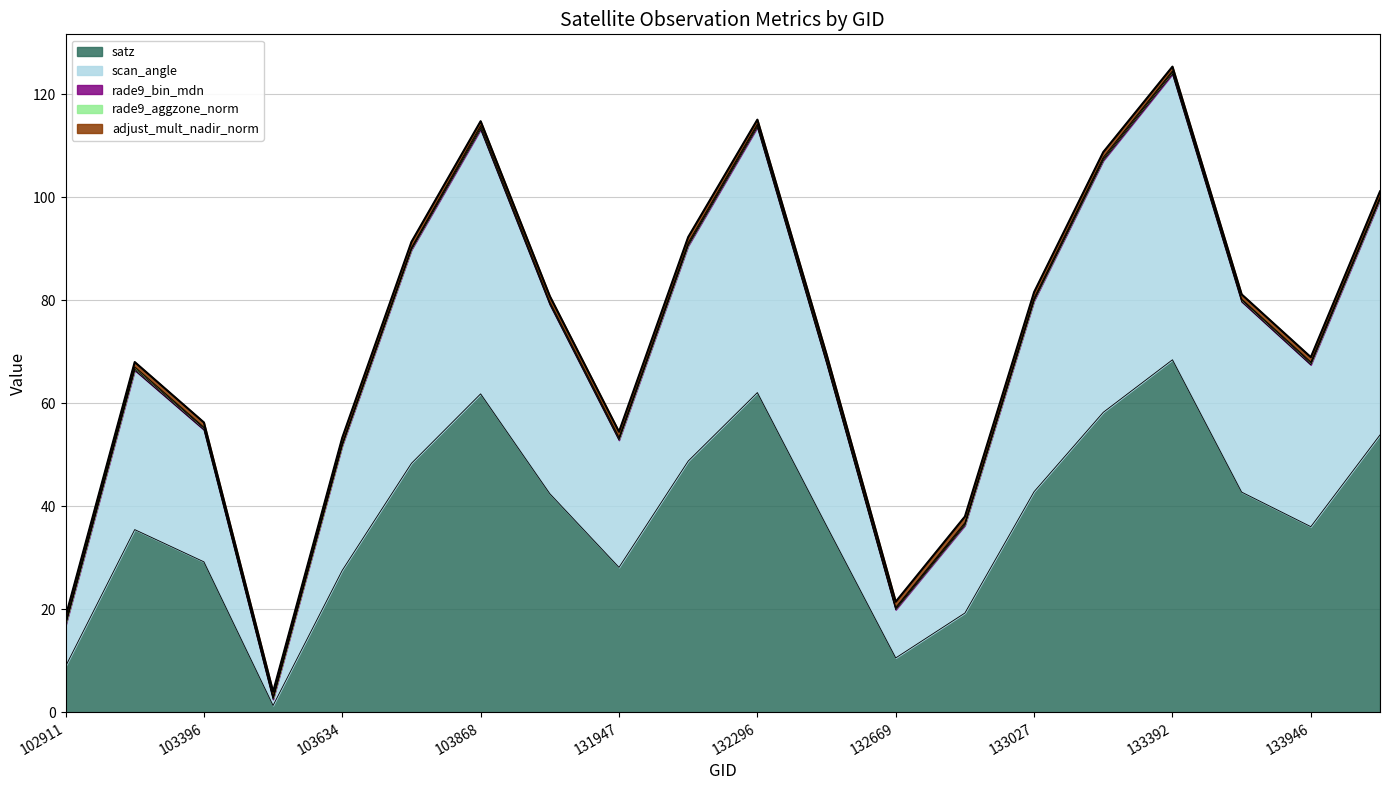

What is the difference between the scan_angle values at 132123 and 133209?

7.1